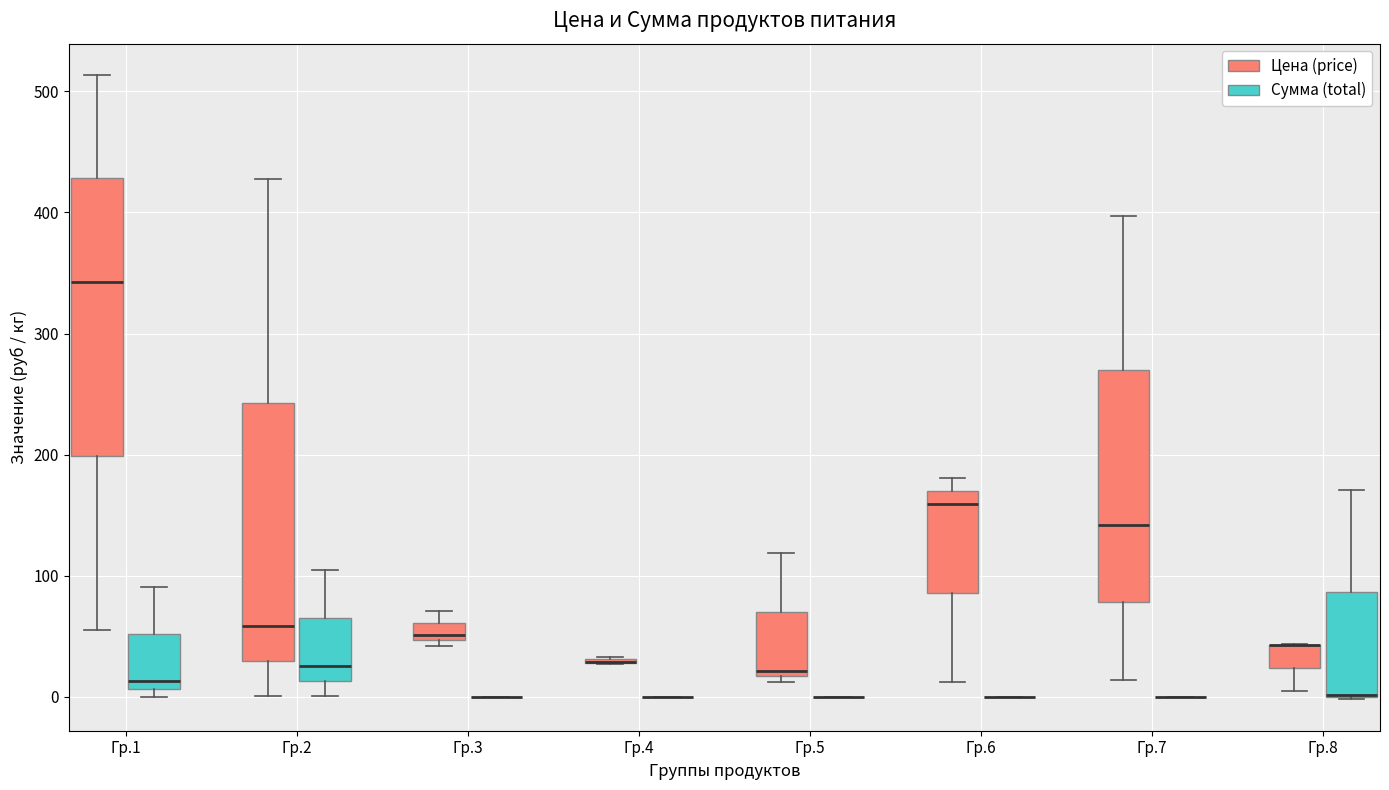

Which box is the tallest, from its lower edge to its upper edge?

Гр.1 (Цена (price))